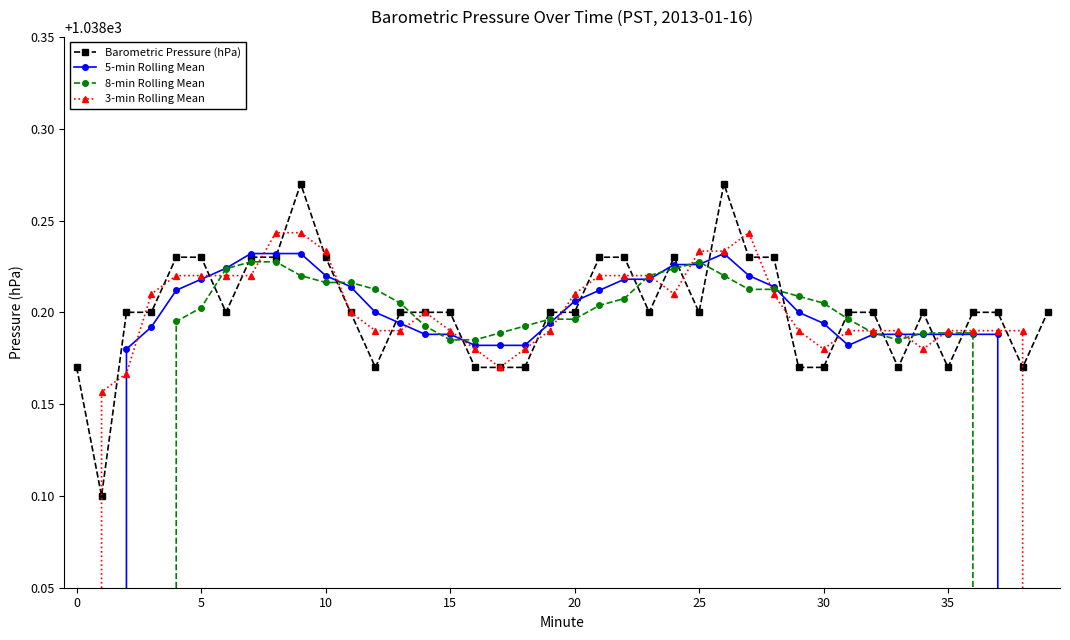

How many Barometric Pressure (hPa) values are between 1038 and 1039?

40